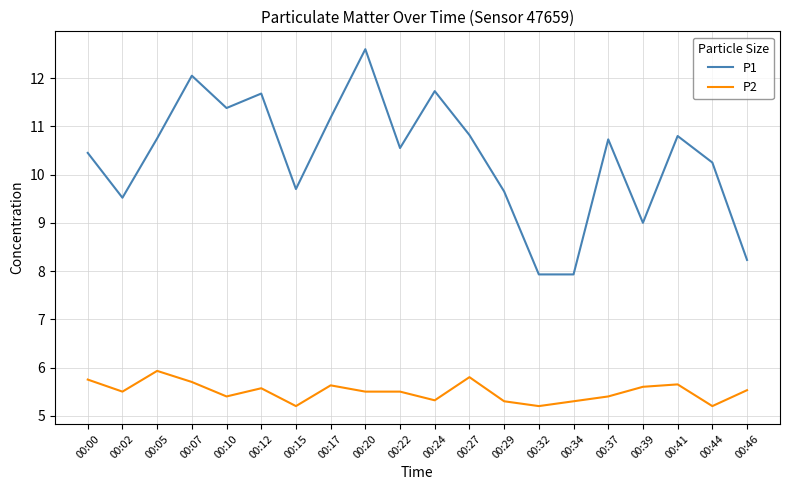

What are all the series names shown in the legend?

P1, P2